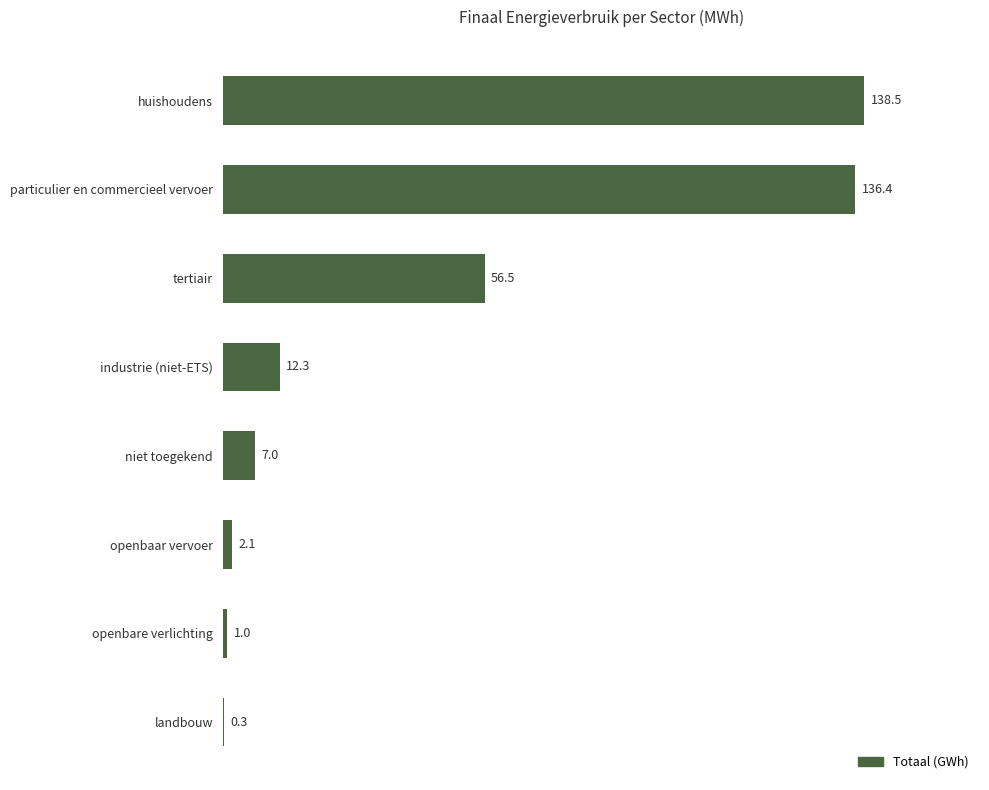

The value at particulier en commercieel vervoer is 136.4. True or false?

True